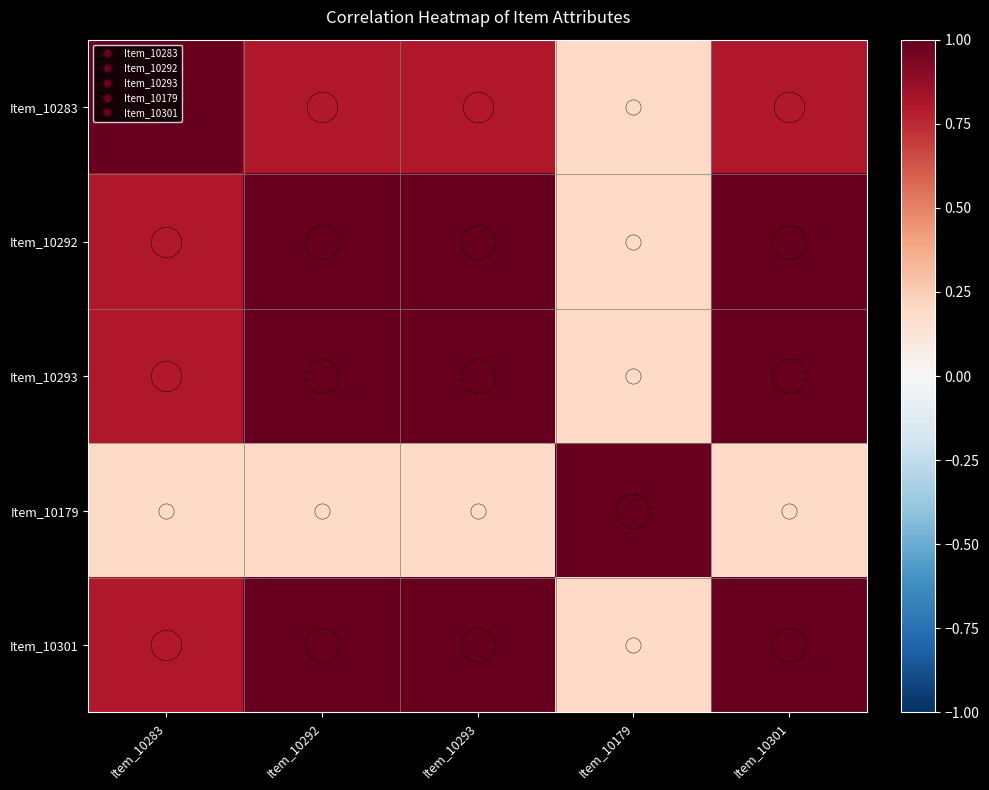

At which category is the sum across all series the highest?

Item_10292